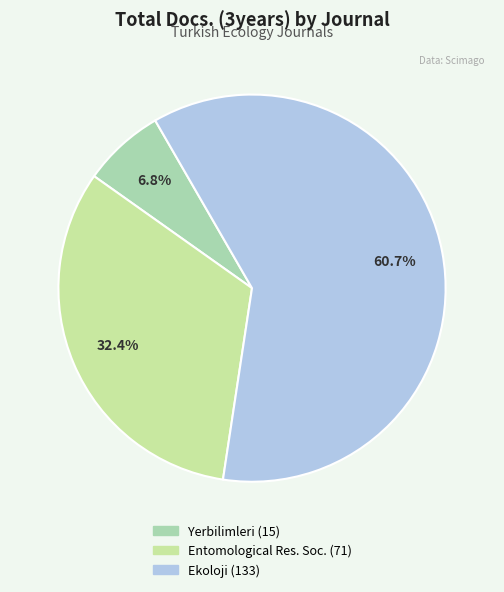

What is the largest slice in the pie chart?

Ekoloji